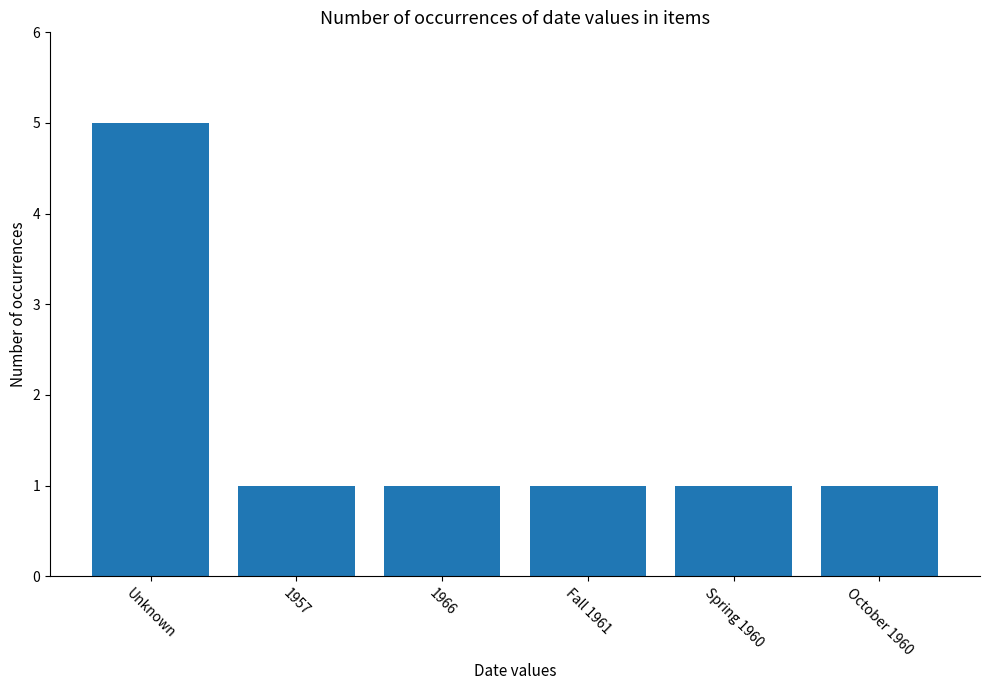

Does the chart contain any negative values?

No